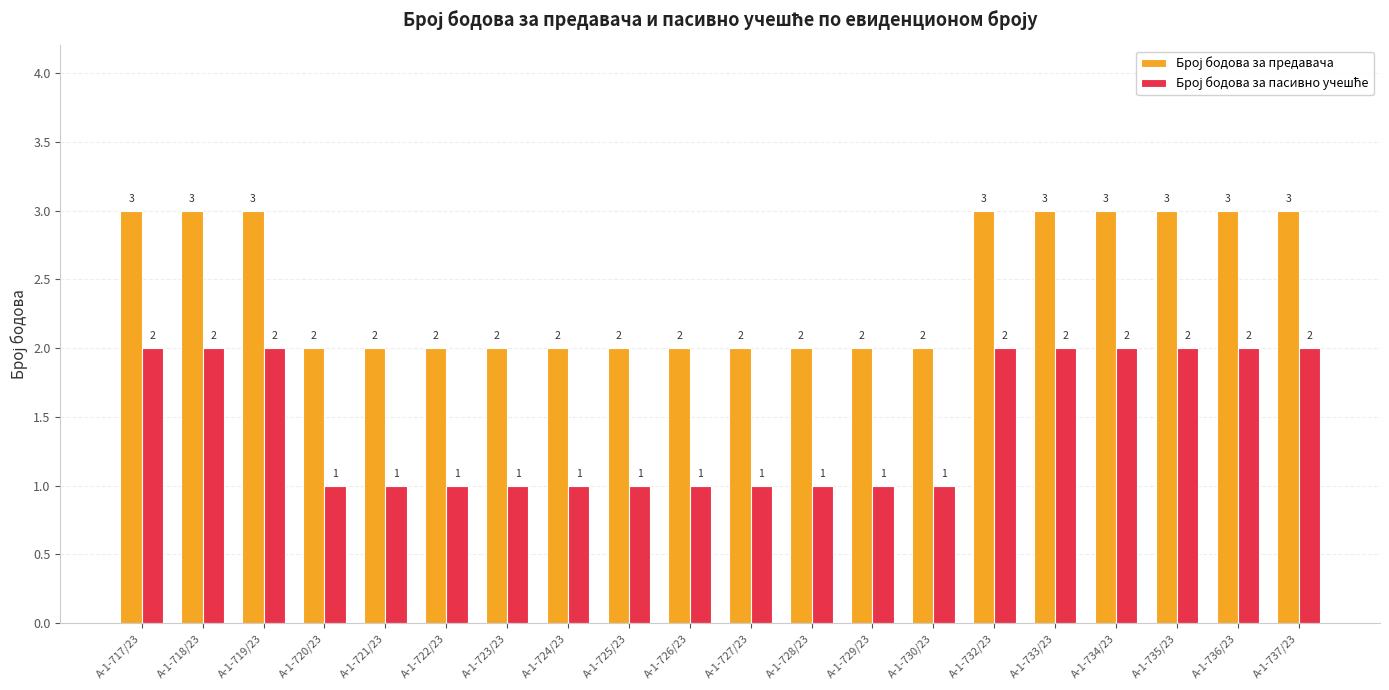

What is the maximum value shown in the chart?

3